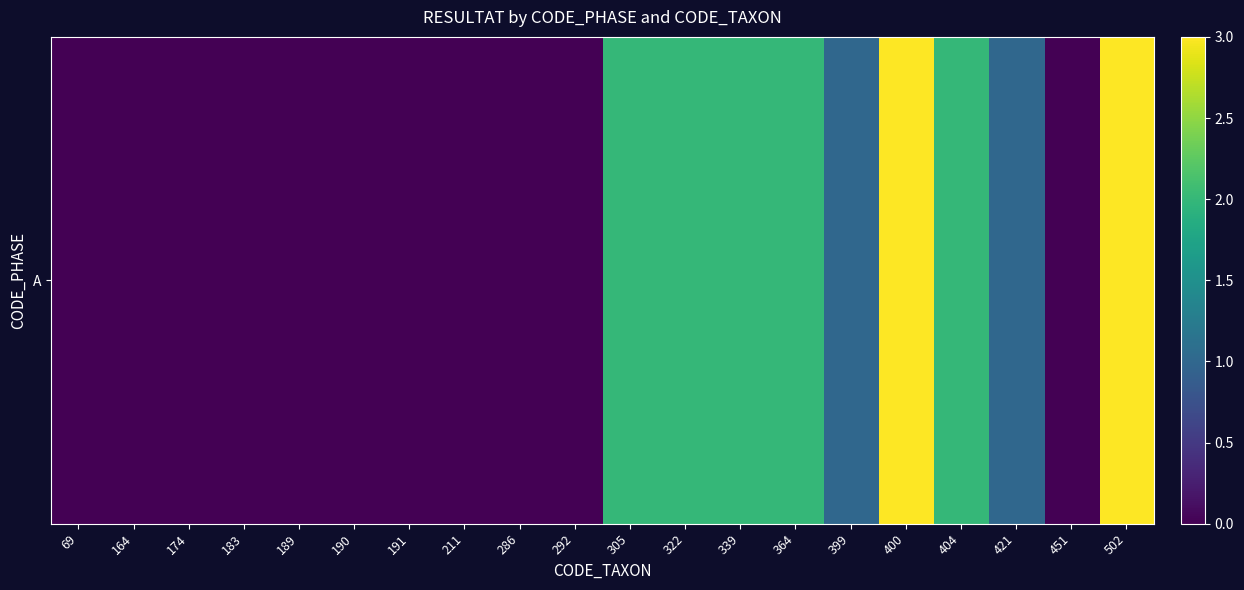

What is the average value?

1